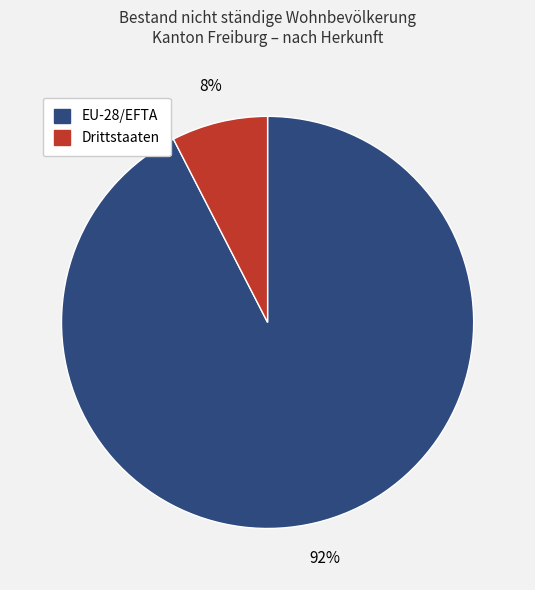

Is the sum of Drittstaaten and EU-28/EFTA greater than half?

Yes